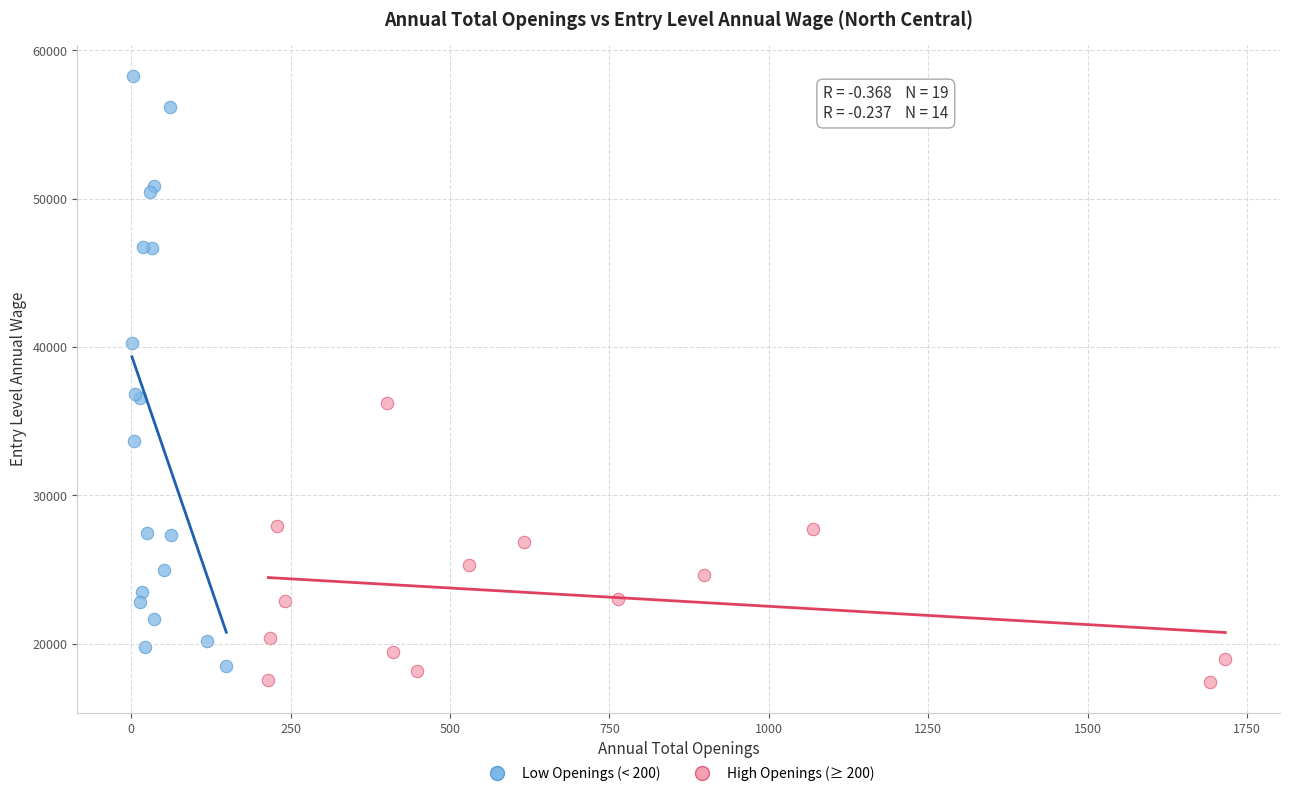

Which series contains the highest Y value?

Low Openings (< 200)